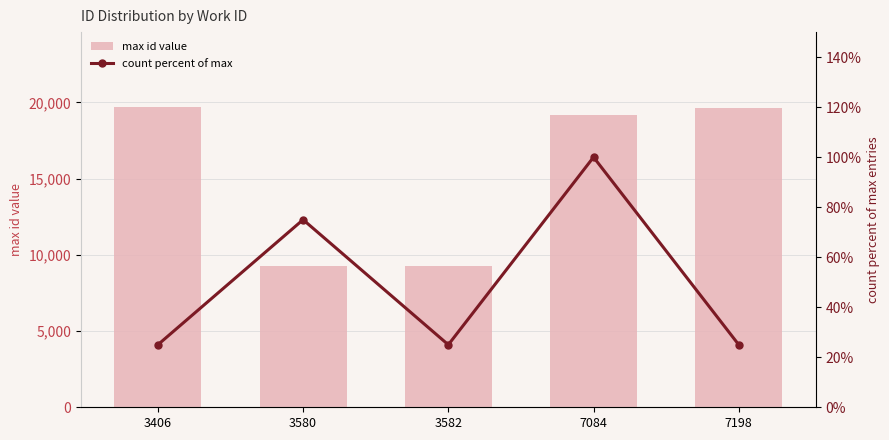

Does the chart contain any negative values?

No